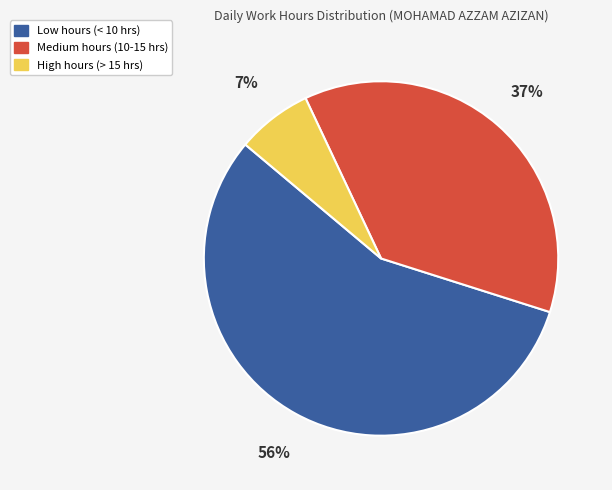

To the nearest percent, what is the average slice percentage?

33%